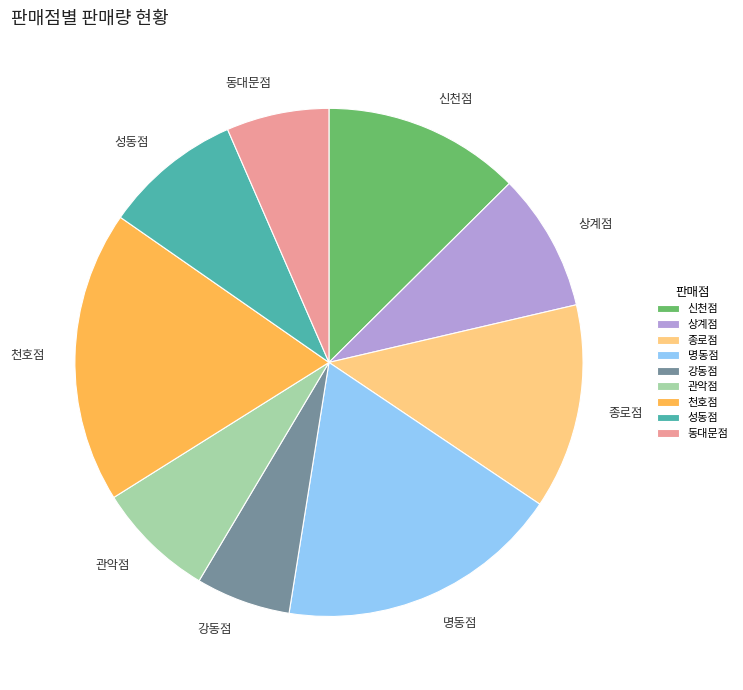

Is it true that 관악점 is 1% of the pie?

False